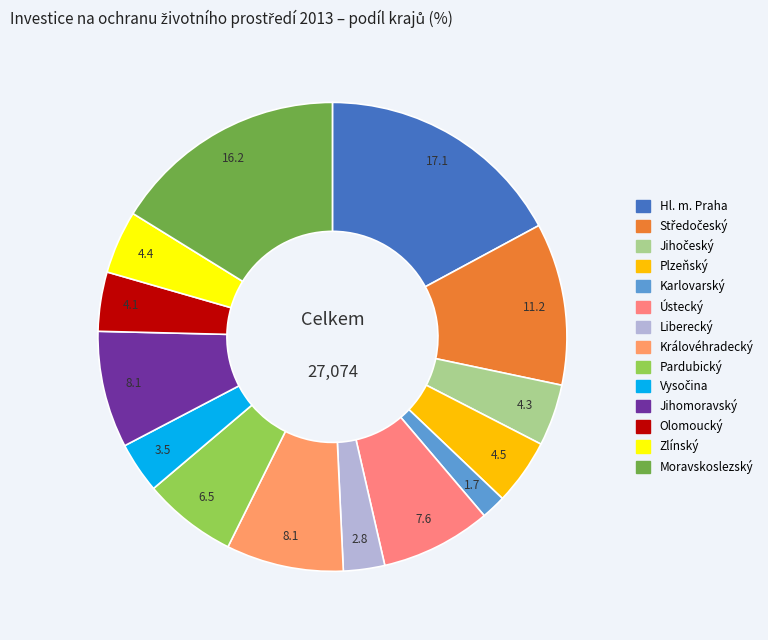

To the nearest percent, what is the average slice percentage?

7%